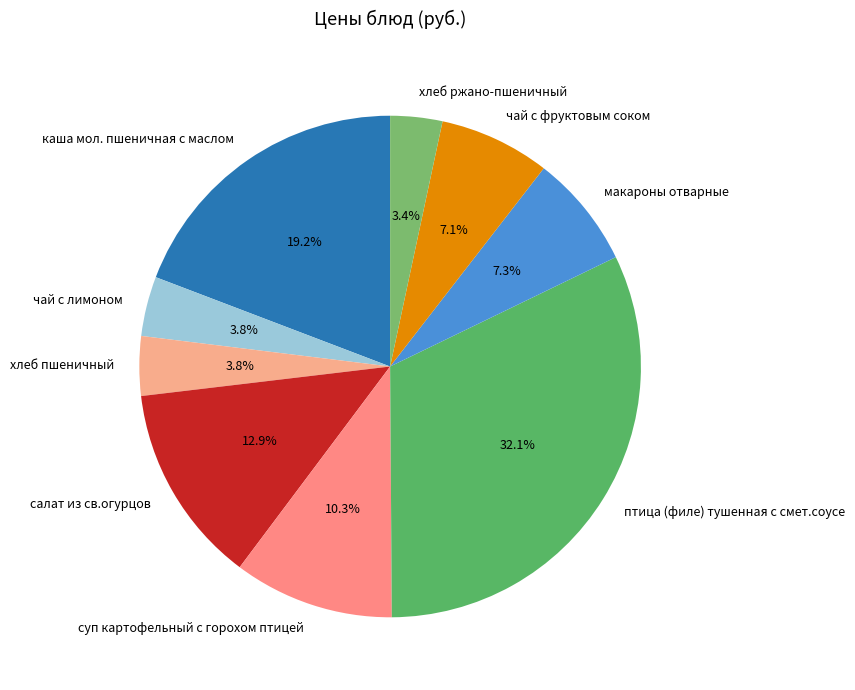

What is the ratio of the value at салат из св.огурцов to the value at макароны отварные?

1.8